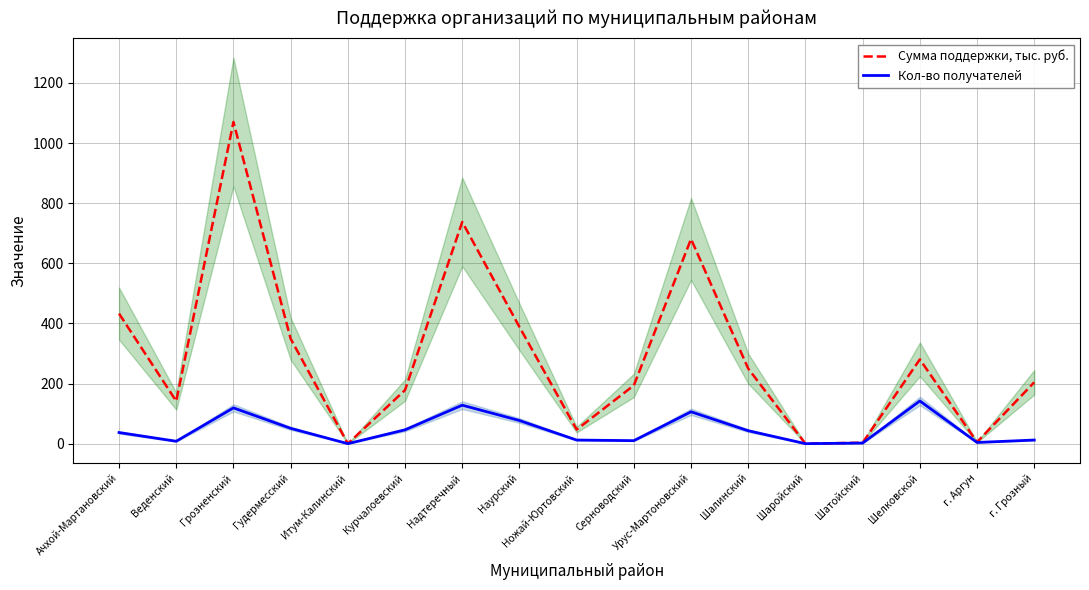

What is the label of the 14th point from the right?

Гудермесский